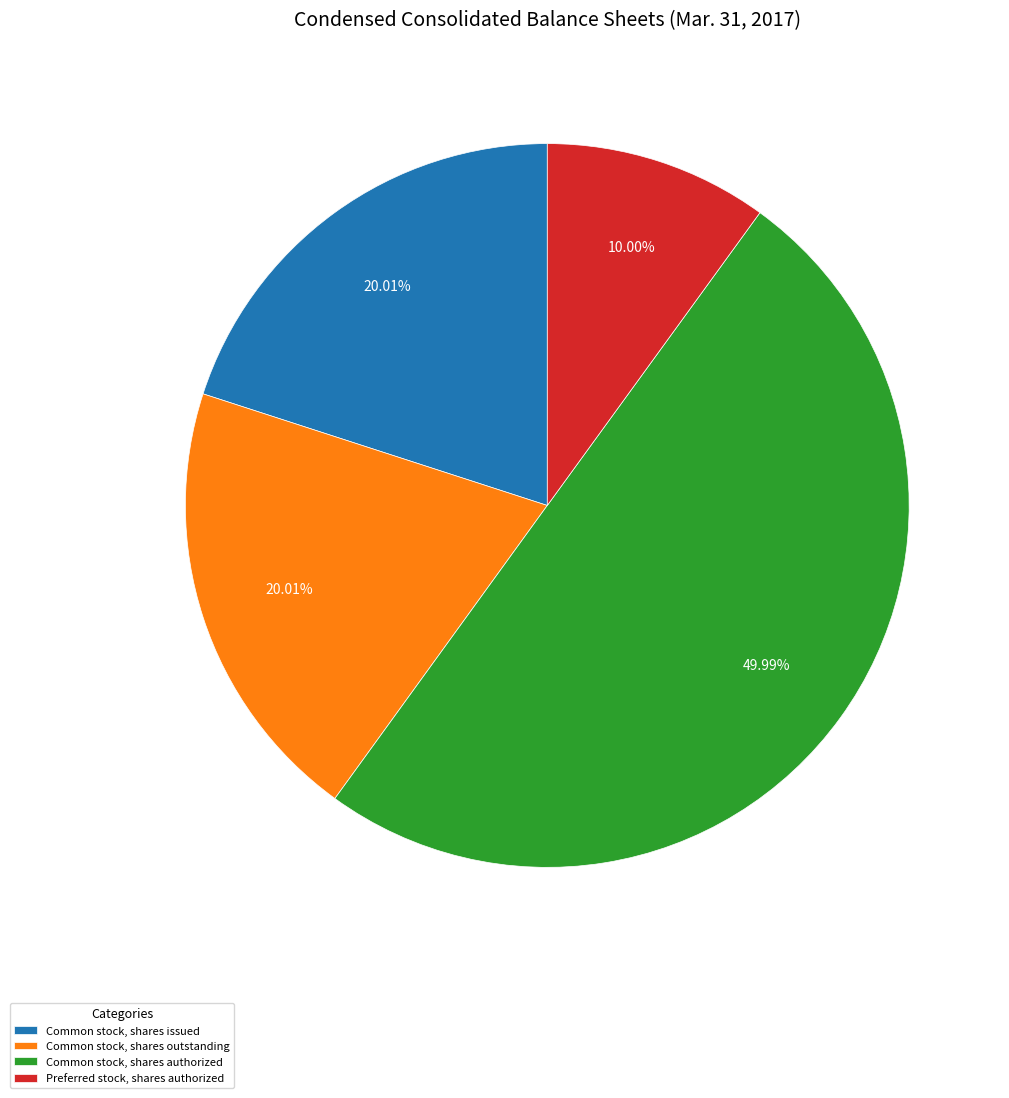

To the nearest percent, what percentage of the pie is Common stock, shares authorized?

50%